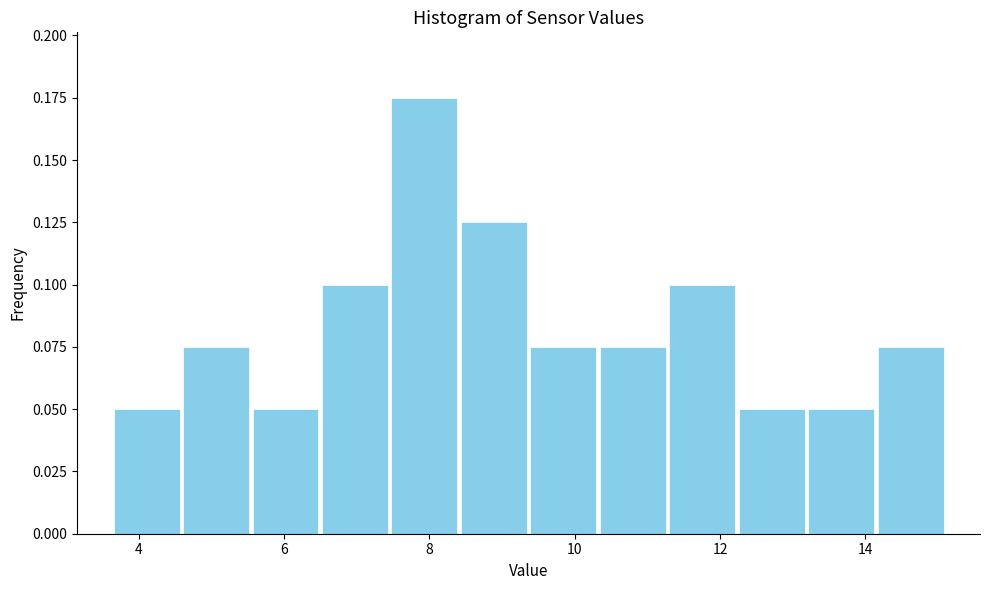

Reading left to right, list every bar in this chart as the range it spans on the x-axis followed by its height. Neither the bar edges nor the heights are printed on the chart, so give them approximately, as read against the axes.

3.6 to 4.6: 0.050
4.6 to 5.6: 0.075
5.6 to 6.4: 0.050
6.4 to 7.4: 0.100
7.4 to 8.4: 0.175
8.4 to 9.4: 0.125
9.4 to 10.4: 0.075
10.4 to 11.2: 0.075
11.2 to 12.2: 0.100
12.2 to 13.2: 0.050
13.2 to 14.2: 0.050
14.2 to 15.2: 0.075